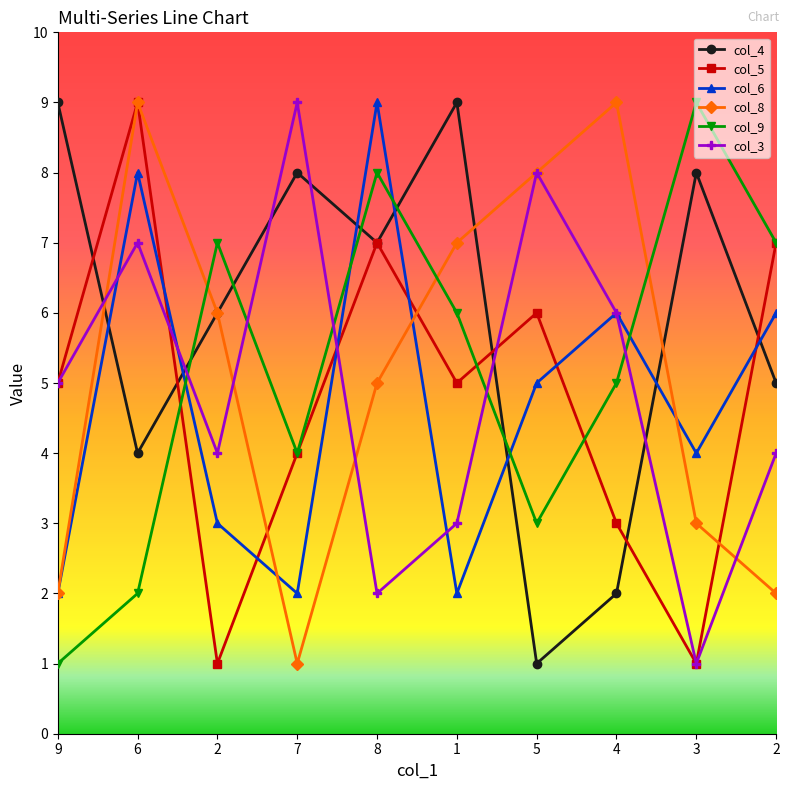

At which category does the chart reach its peak across all series?

9